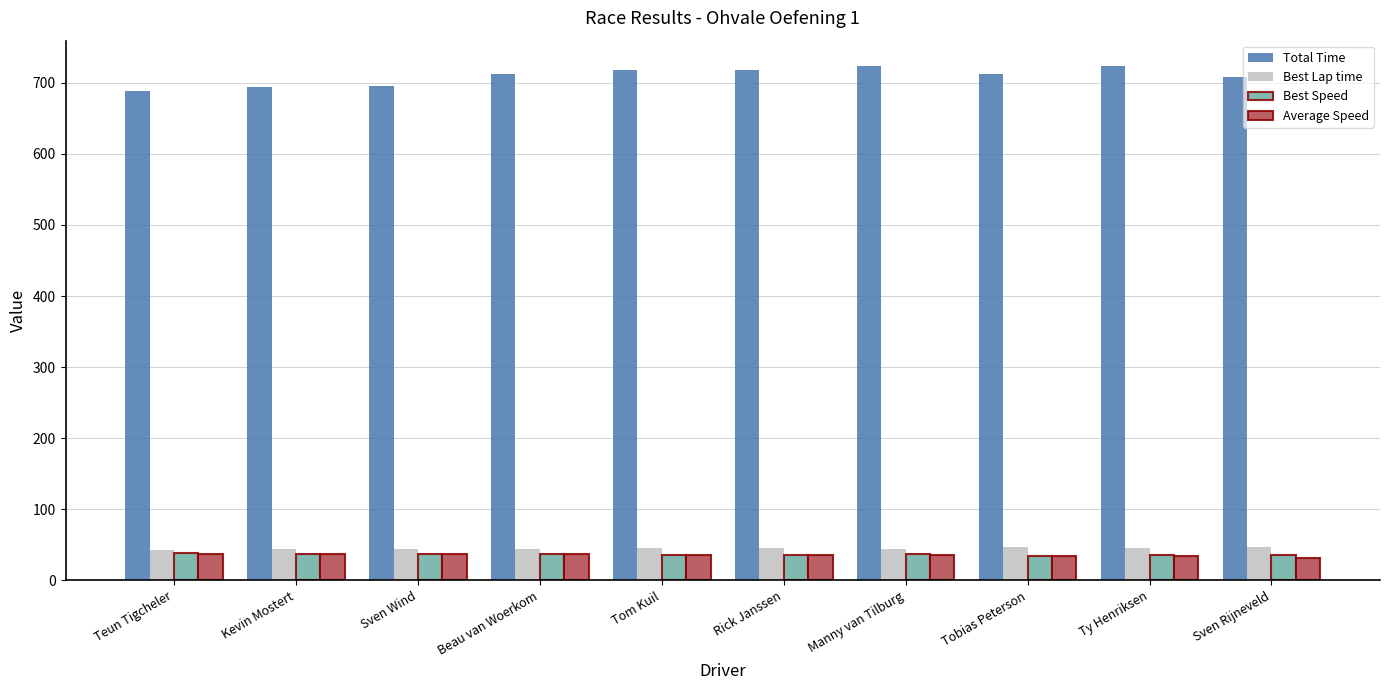

Read the Total Time value at Tom Kuil.

717.4